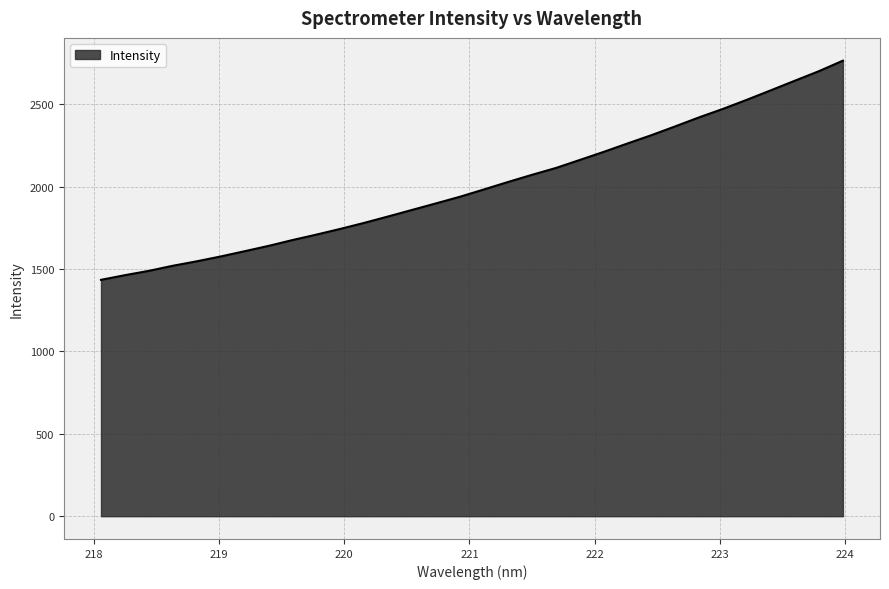

How many lines are shown in the chart?

1